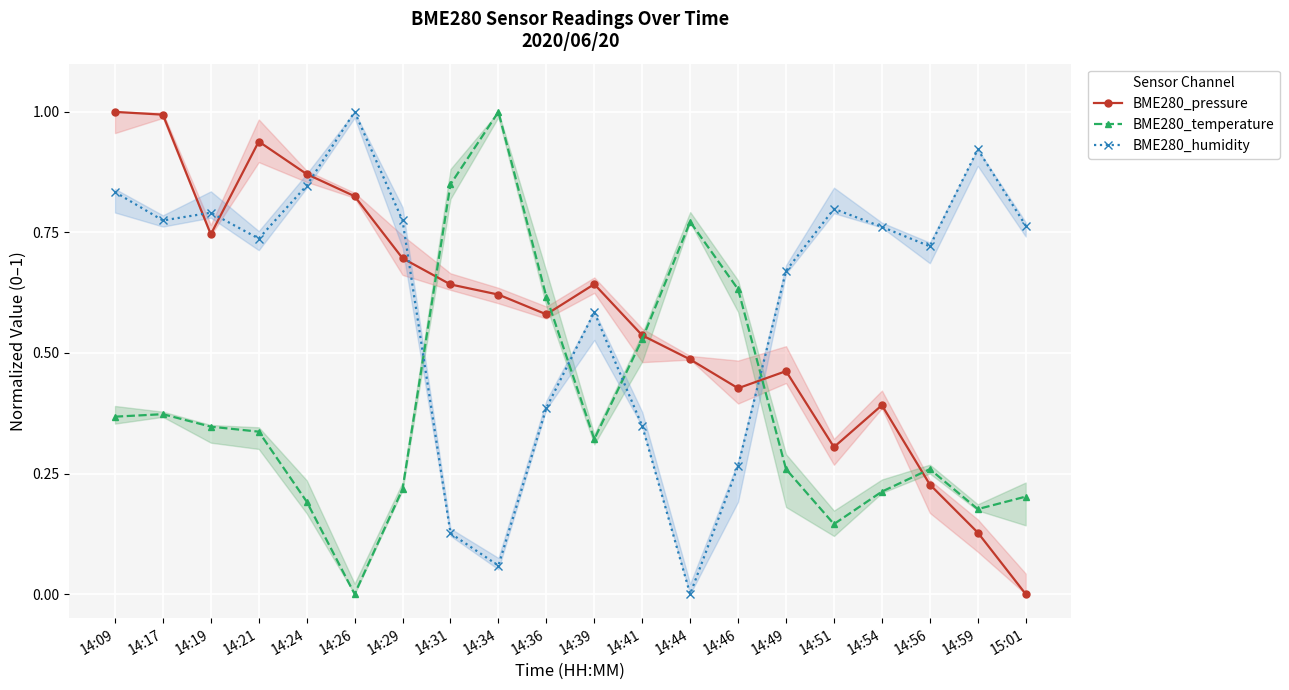

Rank the categories by BME280_temperature value from lowest to highest.

14:26, 14:51, 14:59, 14:24, 15:01, 14:54, 14:29, 14:49, 14:56, 14:39, 14:21, 14:19, 14:09, 14:17, 14:41, 14:36, 14:46, 14:44, 14:31, 14:34